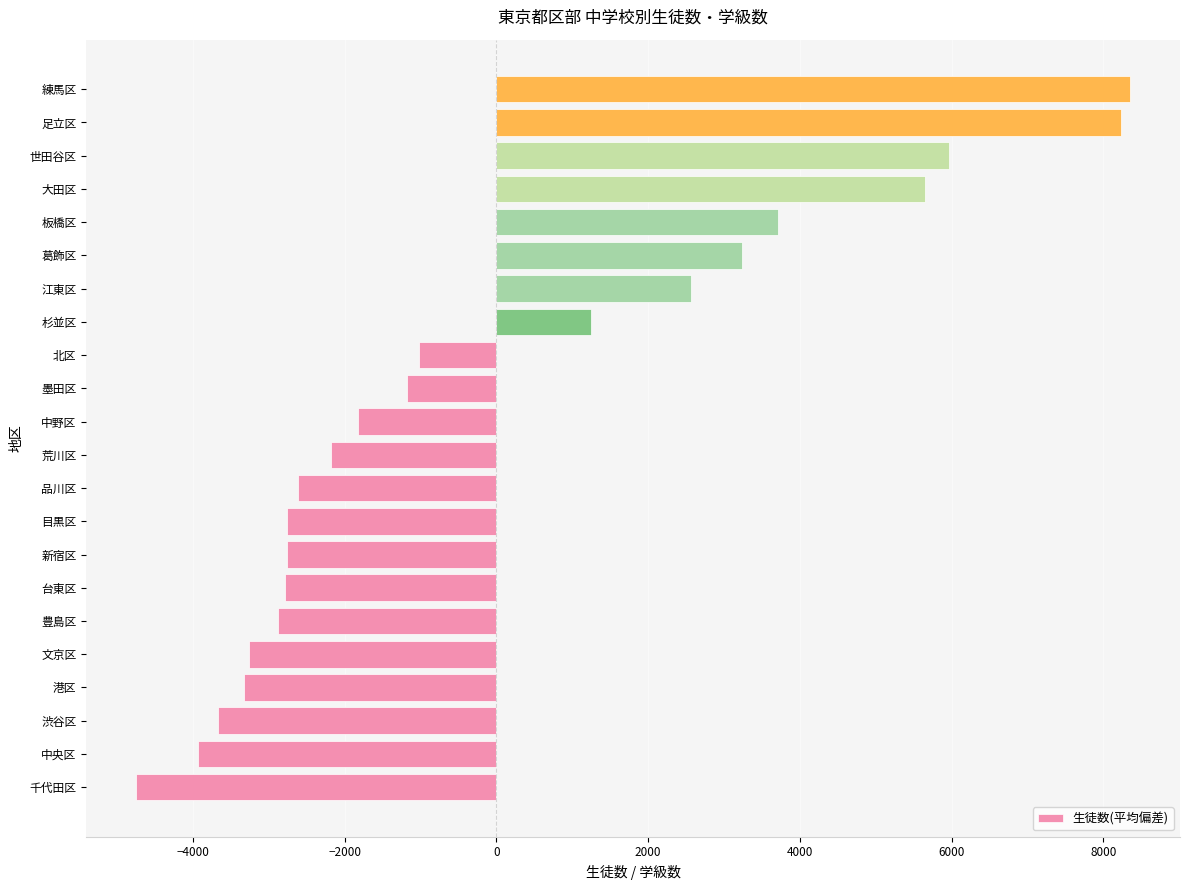

How many values are above zero?

8